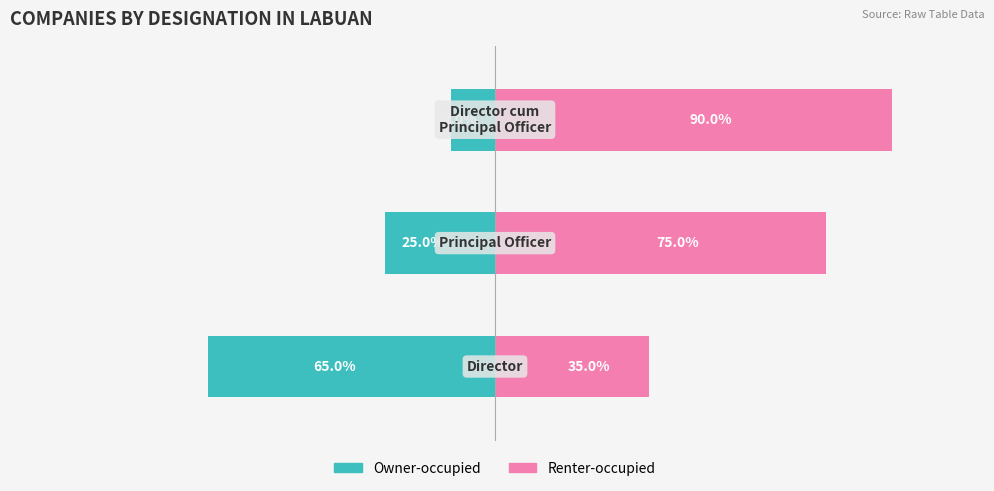

What is the average value of the Owner-occupied series?

-33